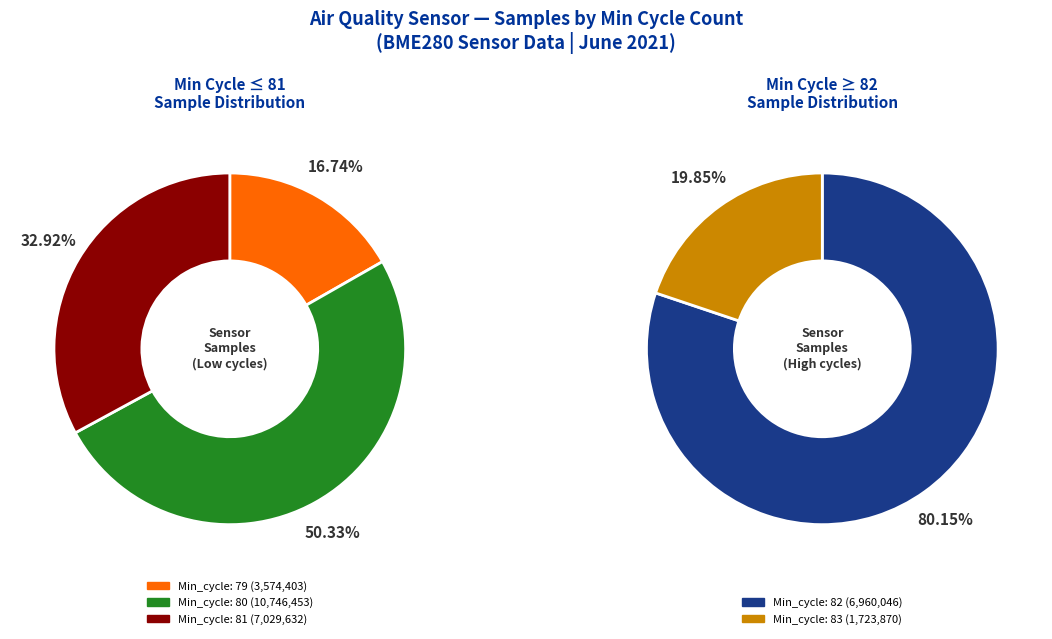

Does 80 represent more than half of the total?

No